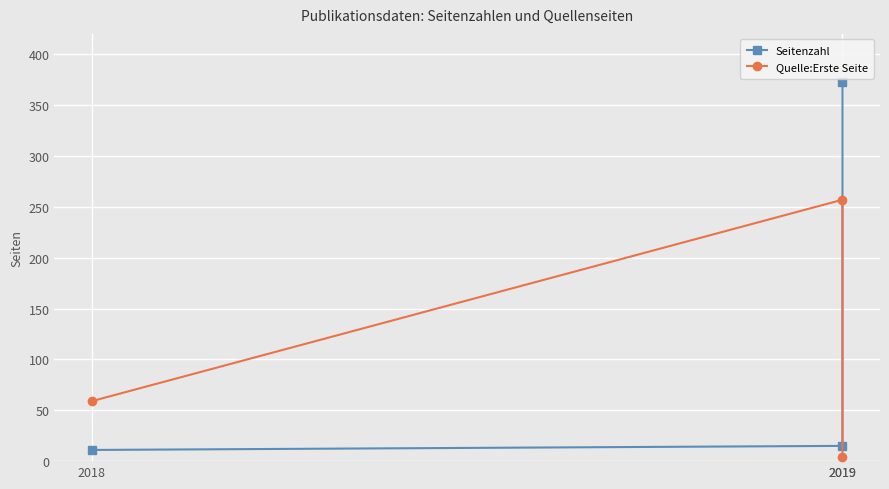

List the series in order of their overall mean, highest first.

Seitenzahl, Quelle:Erste Seite